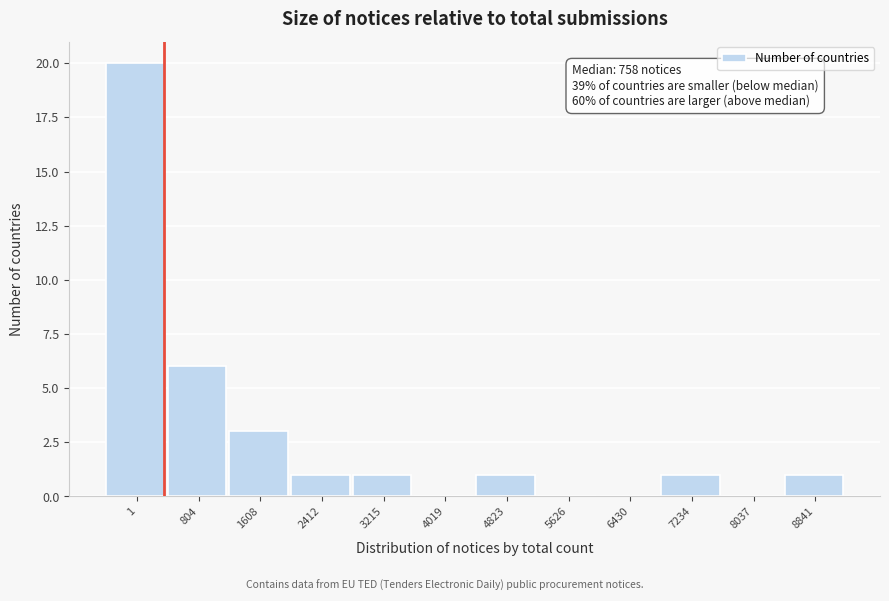

Reading right to left, what are all the values shown in this chart?

8841=1	8037=0	7234=1	6430=0	5626=0	4823=1	4019=0	3215=1	2412=1	1608=3	804=6	1=20